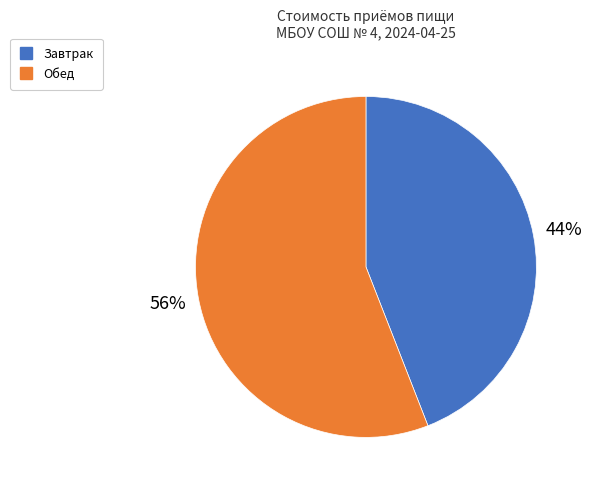

Approximately how many times larger is the value at Завтрак compared to Обед?

0.8